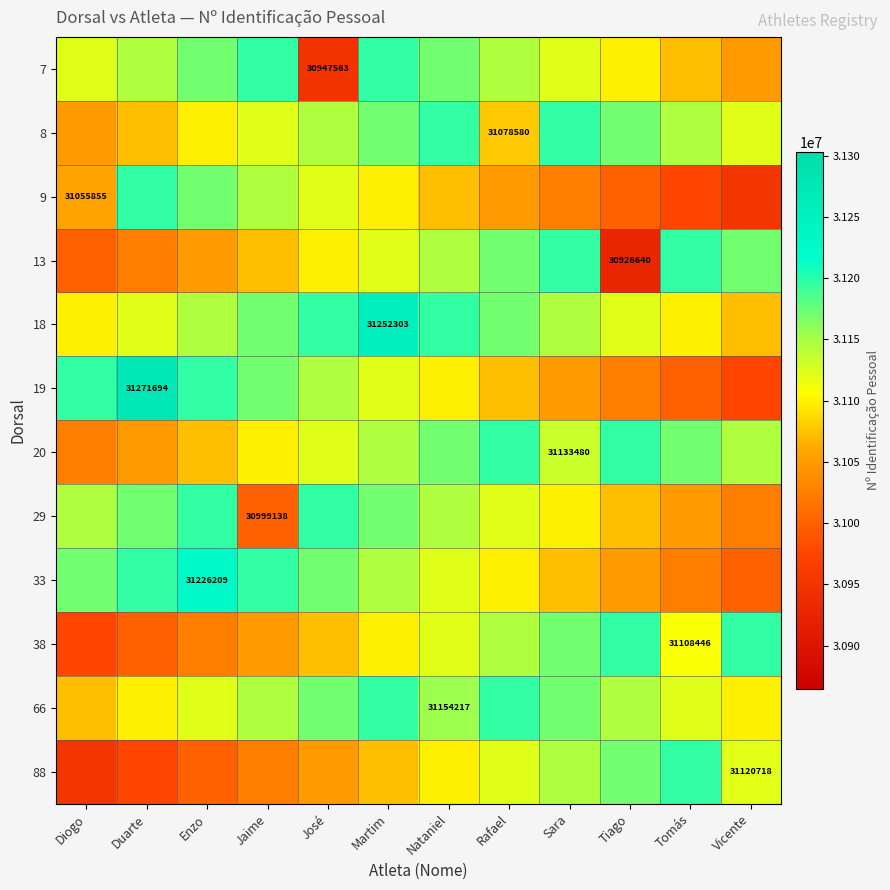

Where does the 66 series first go above 31146611?

Jaime